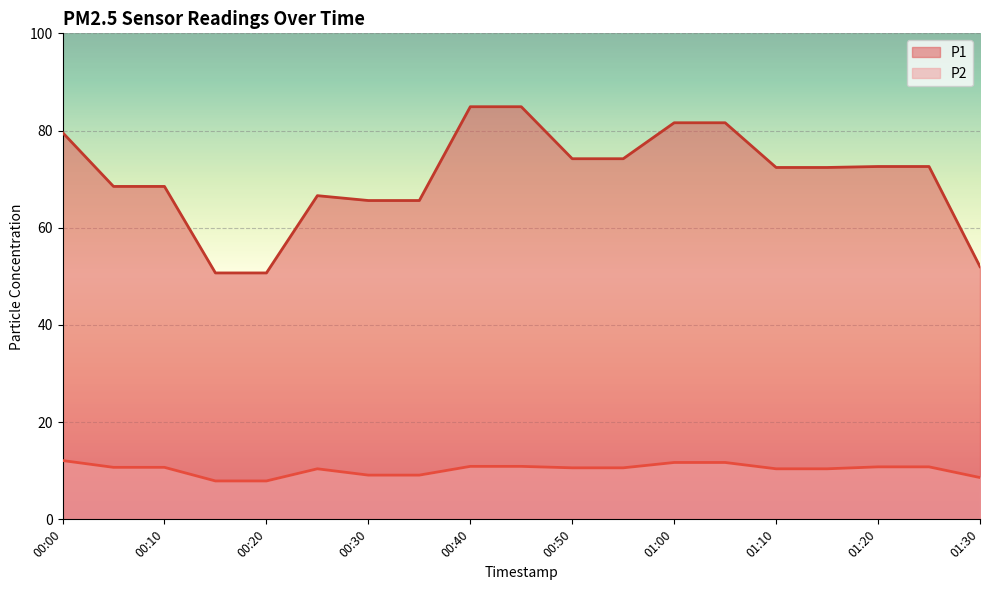

Rank the series at 01:30 from highest to lowest value.

P1, P2